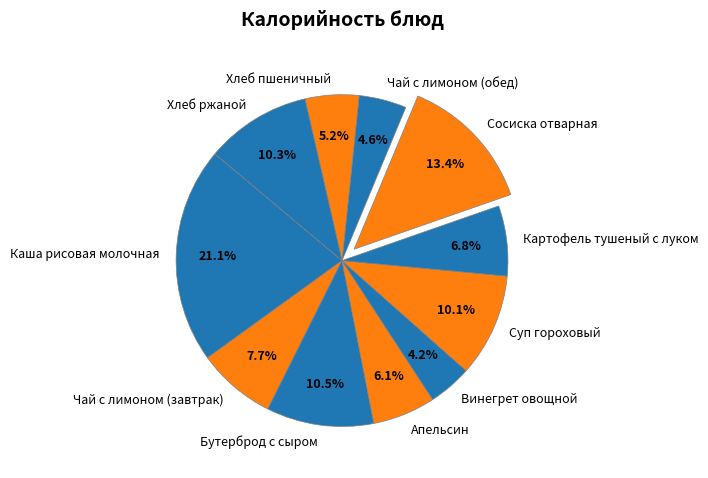

Which has a higher value, Бутерброд с сыром or Винегрет овощной?

Бутерброд с сыром